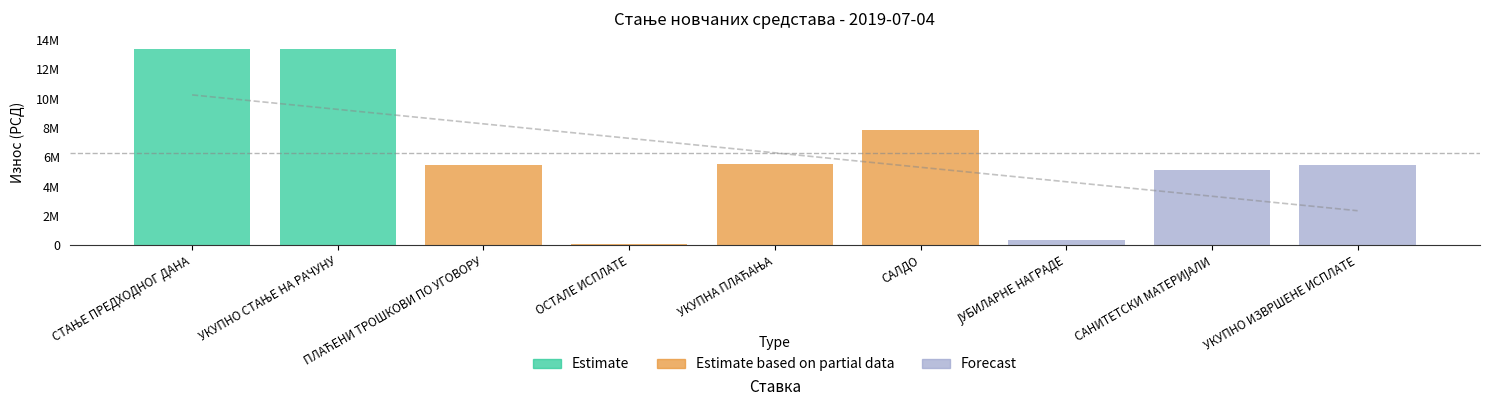

What is the value of the 8th bar from the left?

5111788.3